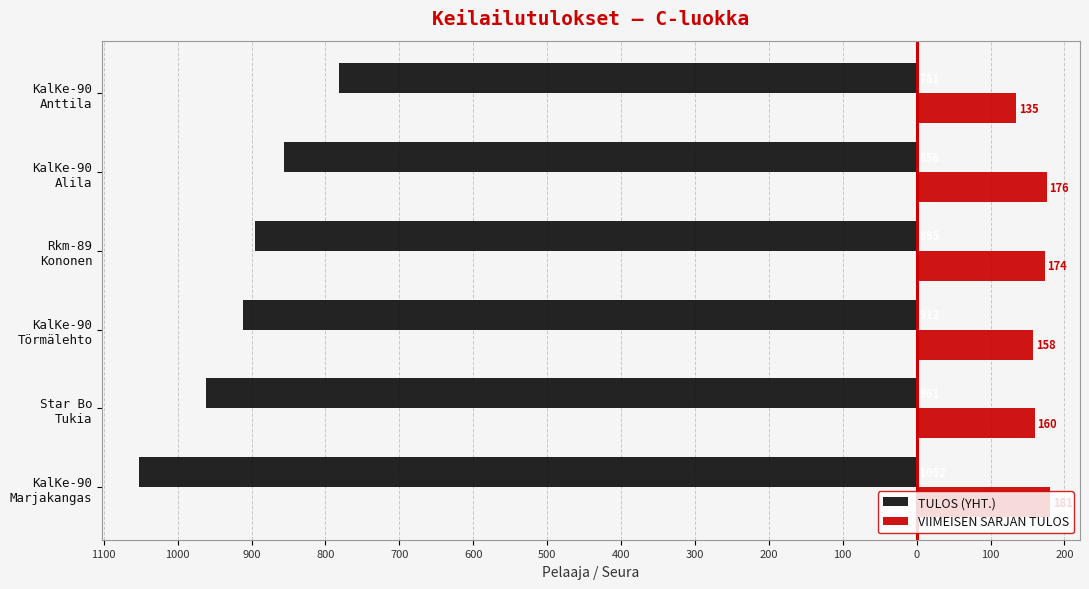

What are all the series names shown in the legend?

TULOS (YHT.), VIIMEISEN SARJAN TULOS